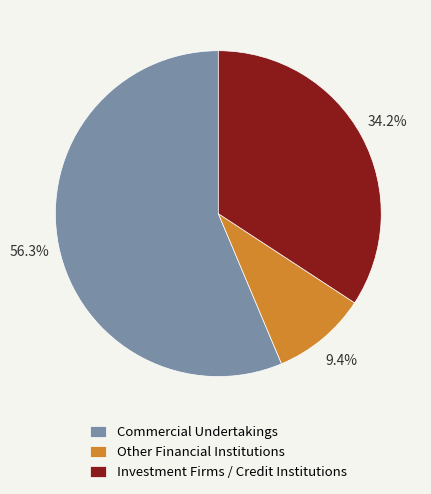

Between Other Financial Institutions and Investment Firms / Credit Institutions, which is larger?

Investment Firms / Credit Institutions